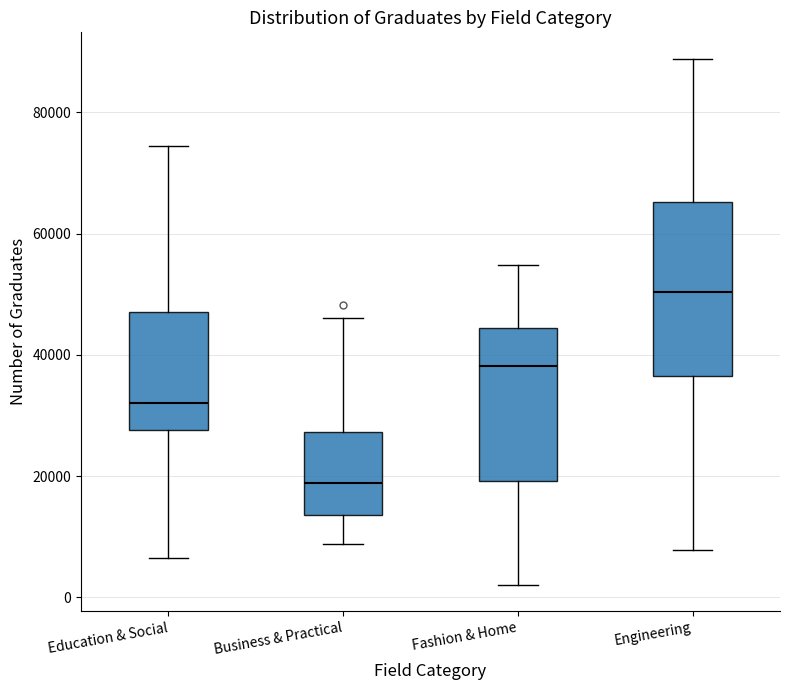

Reading left to right, transcribe this box plot: for each box, give where its median line is, the range the box spans, and where its two whiskers end, as read against the y-axis. The values are not printed on the chart, so give them approximately, as read against the axis.

Education & Social: median 32000, box 28000 to 48000, whiskers 6000 to 74000
Business & Practical: median 18000, box 14000 to 28000, whiskers 8000 to 46000
Fashion & Home: median 38000, box 20000 to 44000, whiskers 2000 to 54000
Engineering: median 50000, box 36000 to 66000, whiskers 8000 to 88000